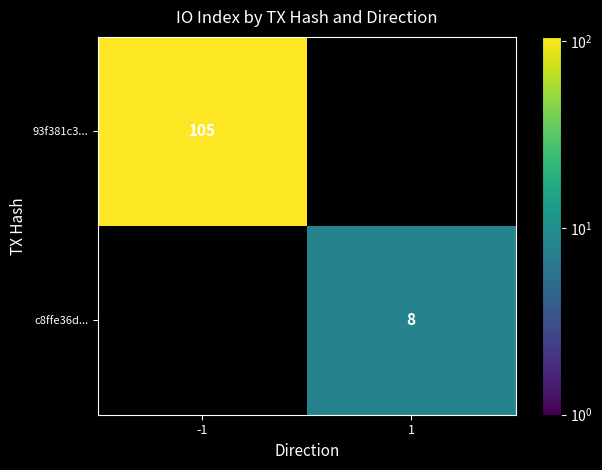

The 93f381c3... series shows 145 at -1. True or false?

False